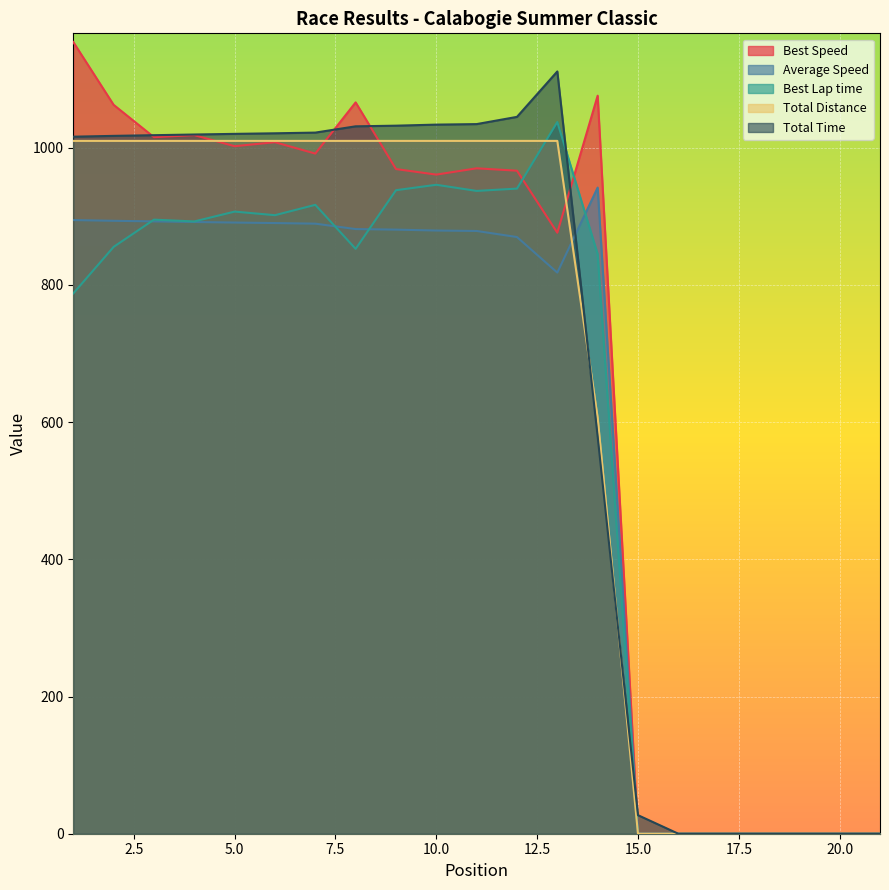

Rank the series by their maximum value, from highest to lowest.

Best Speed, Total Time, Best Lap time, Total Distance, Average Speed